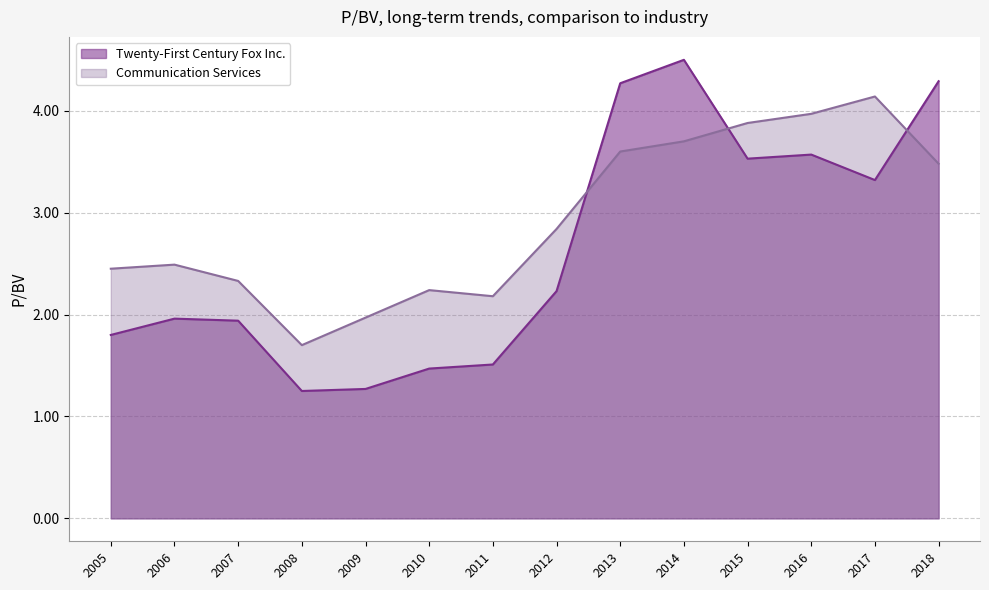

In Twenty-First Century Fox Inc., how many points are higher than both neighbors (excluding endpoints)?

3